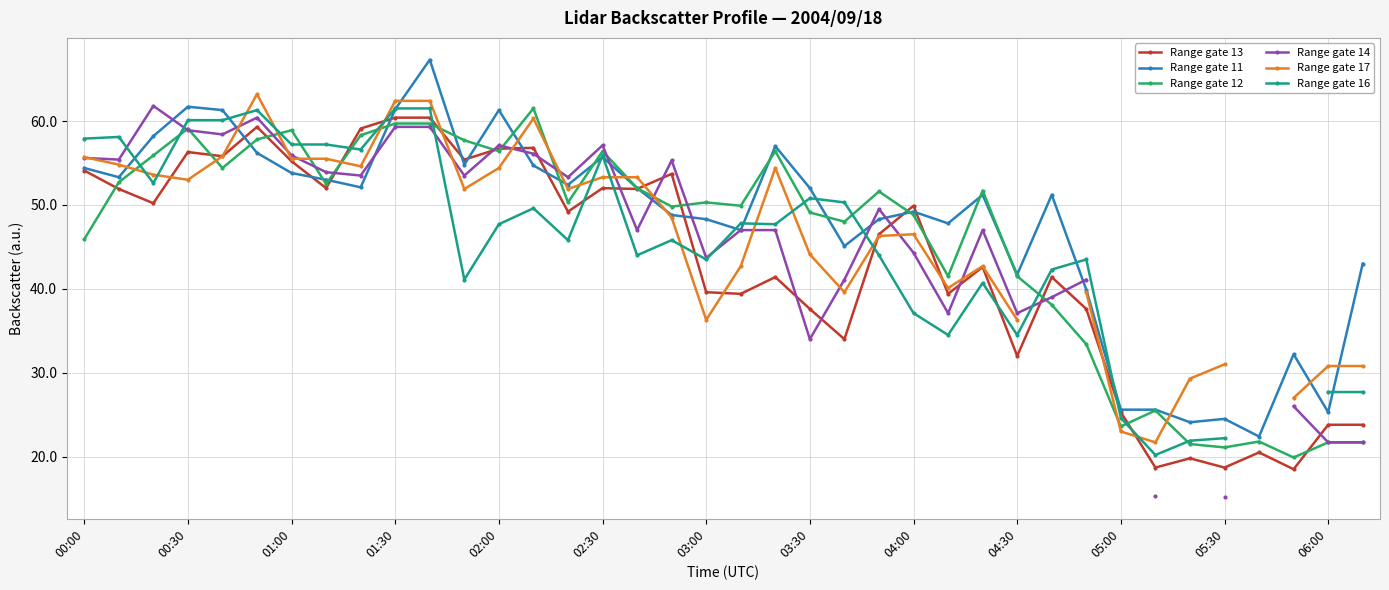

Is it true that Range gate 17 equals 48.5 at 17?

True